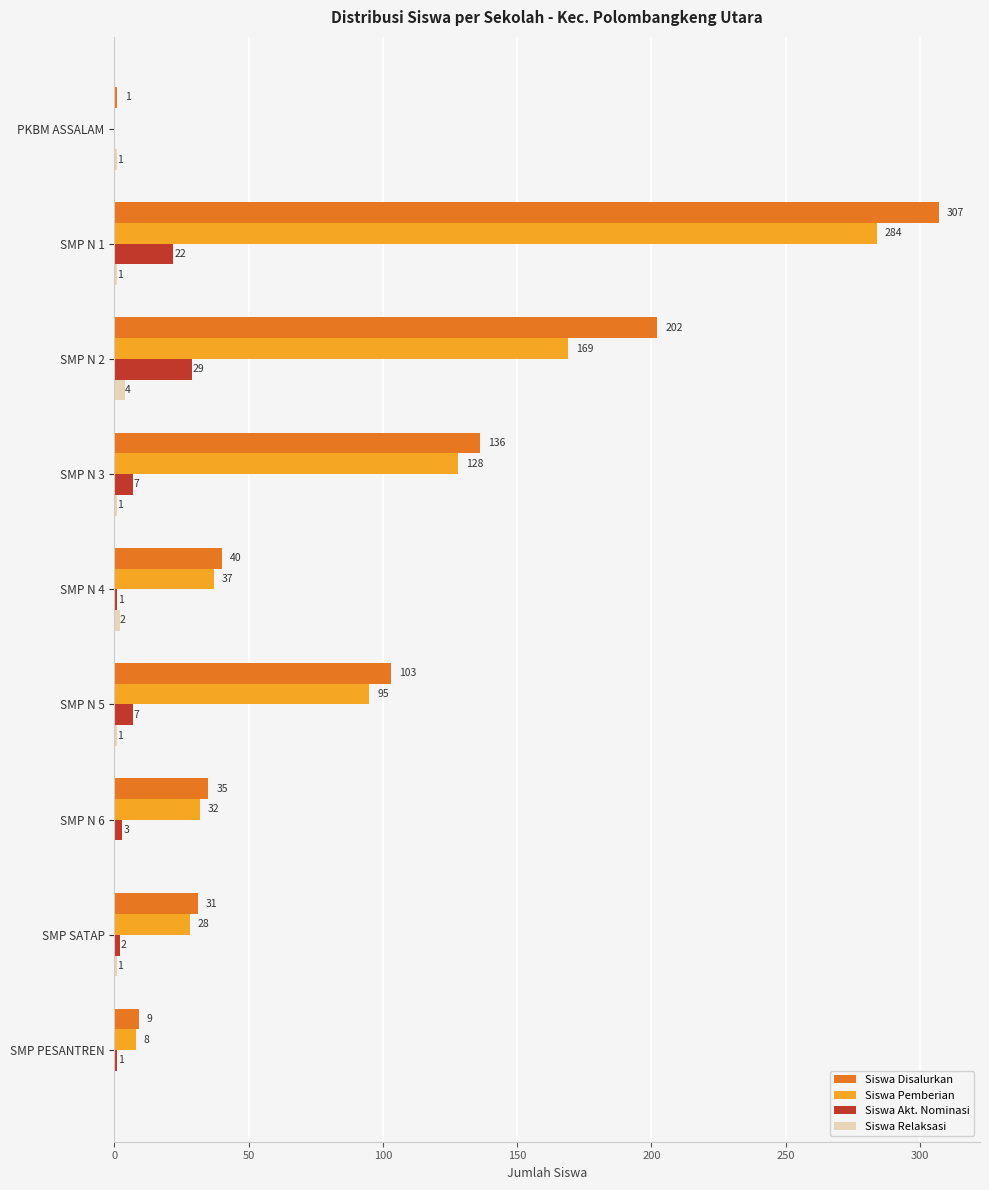

What is the sum of all Siswa Pemberian values?

781